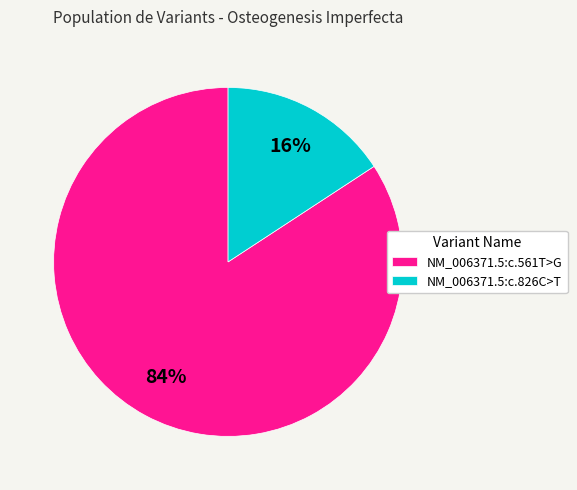

To the nearest percent, what is the difference between the largest and smallest slice percentages?

68%